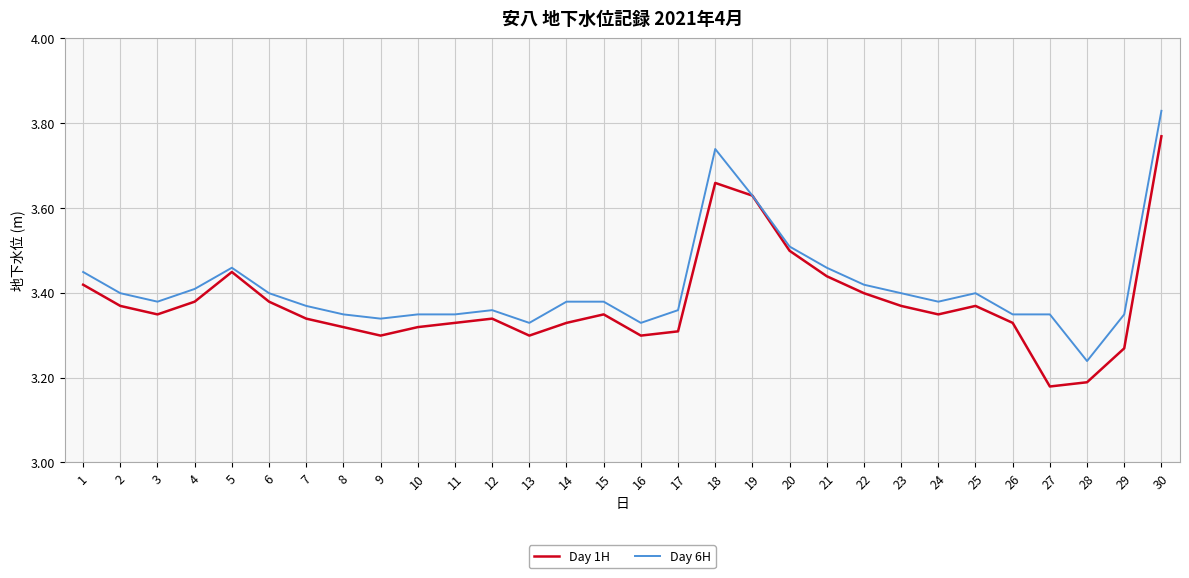

At which label is Day 1H closest to 3?

27